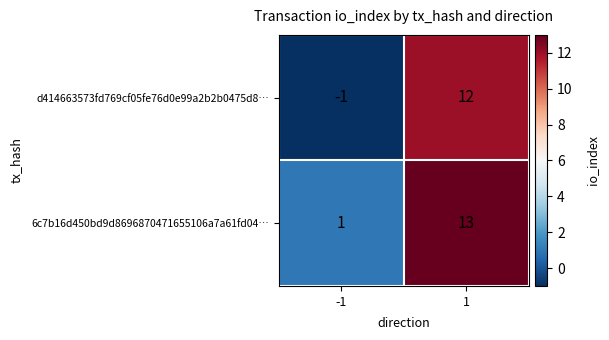

Which series changed the most between -1 and 1?

d414663573fd769cf05fe76d0e99a2b2b0475d8…